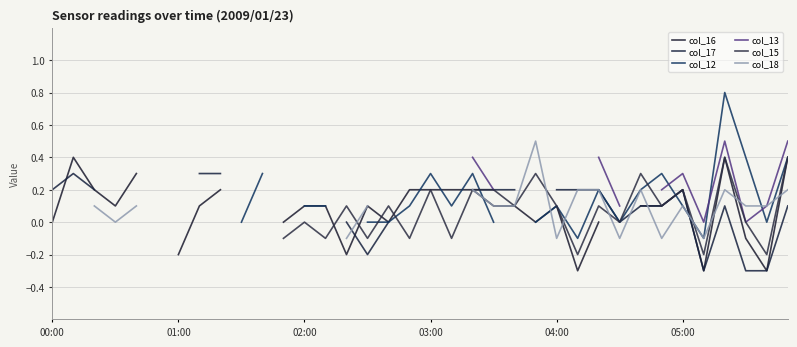

True or false: col_15 and col_13 intersect in this chart.

False